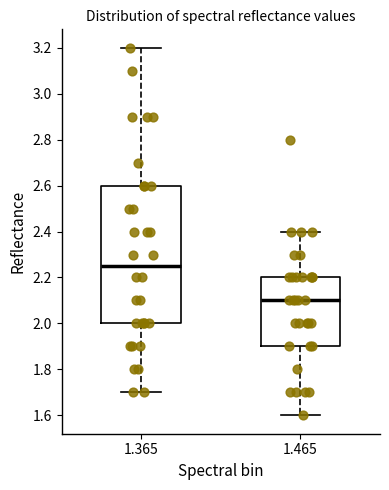

Comparing the boxes themselves (not the whiskers), which one is the tallest?

1.365